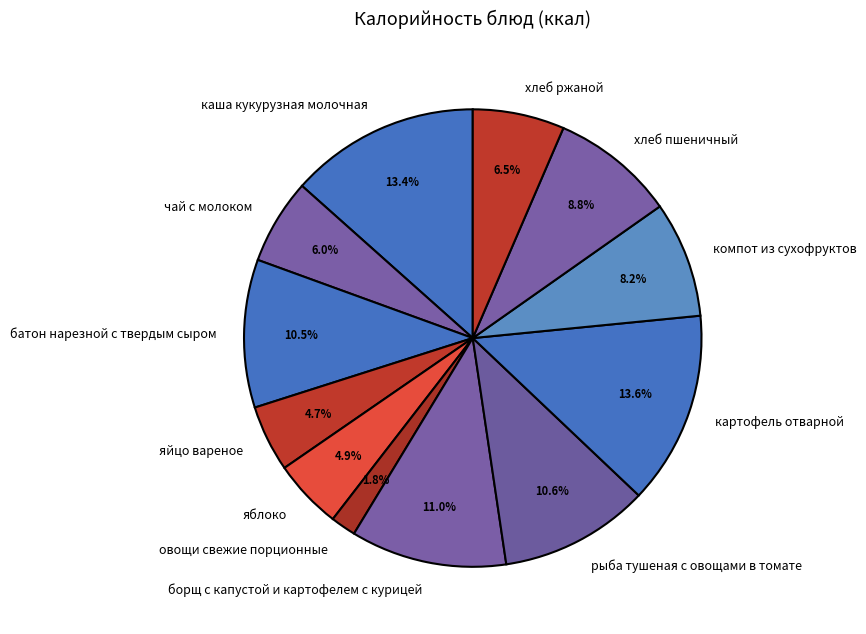

How many slices are in this pie chart?

12